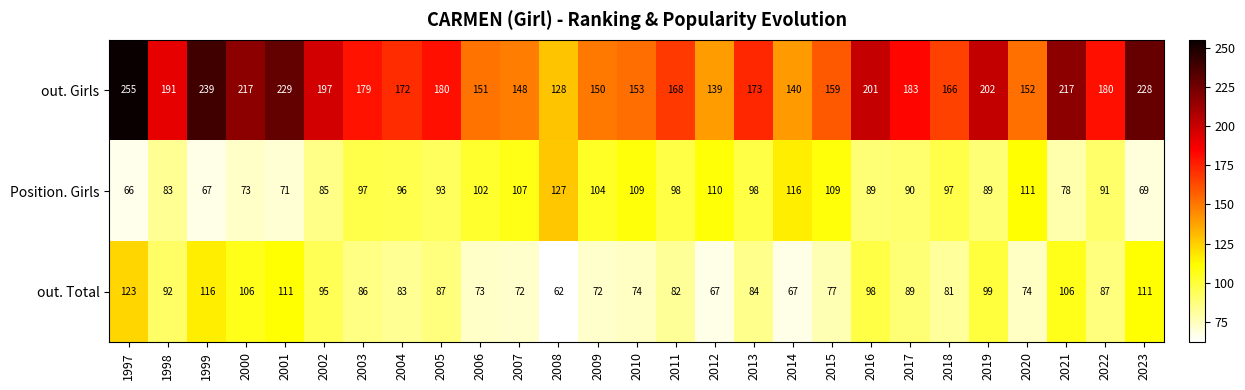

Which label corresponds to the largest value in the chart?

1997